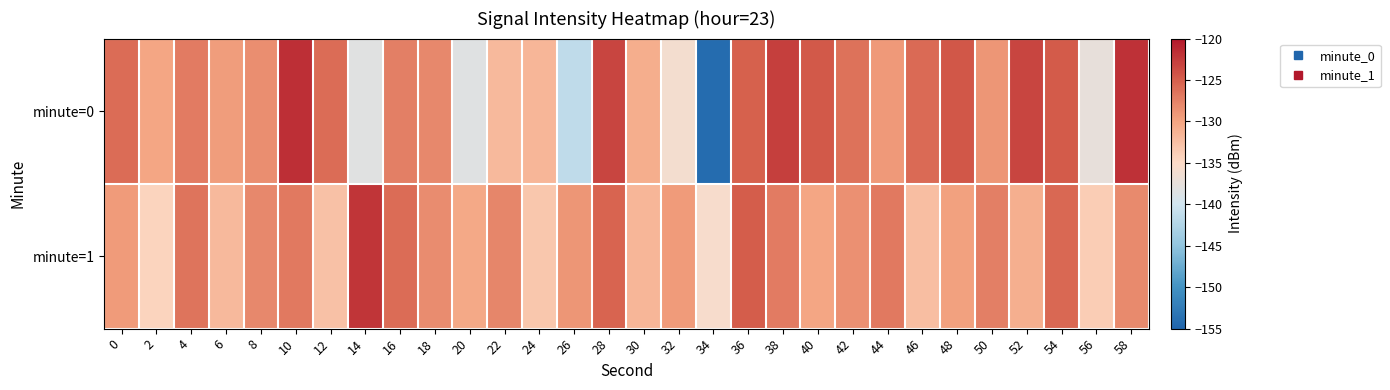

What is the total value across all series at 38?

-249.9